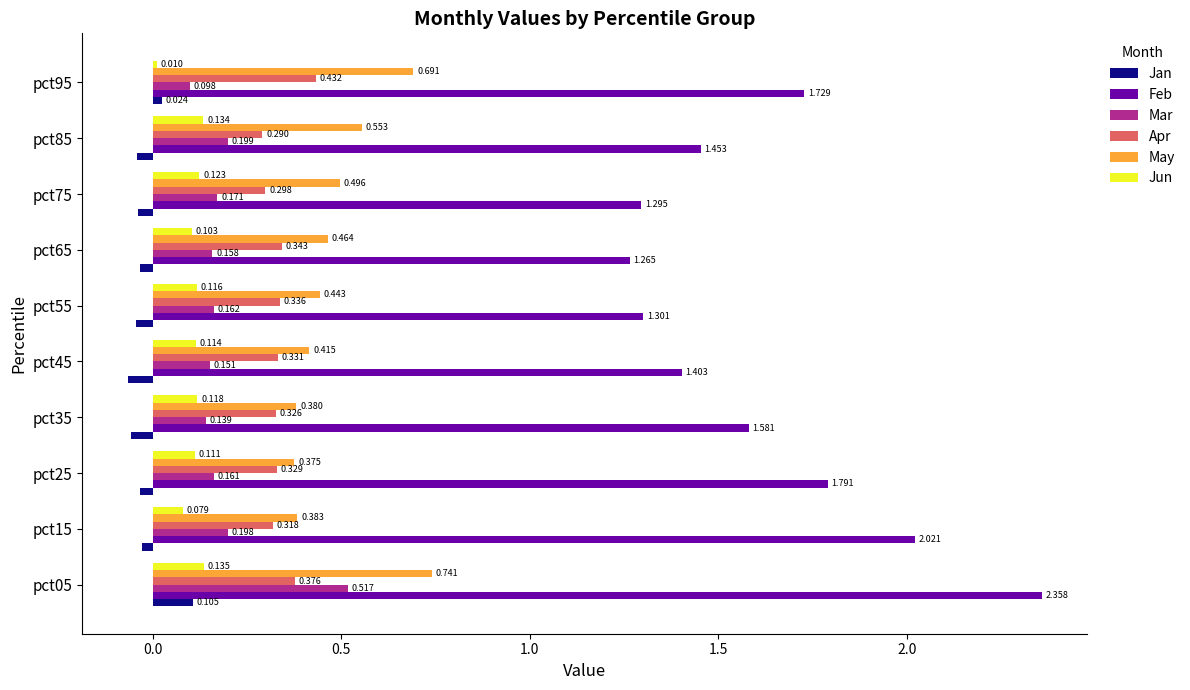

Which series changed the most between pct15 and pct65?

Feb